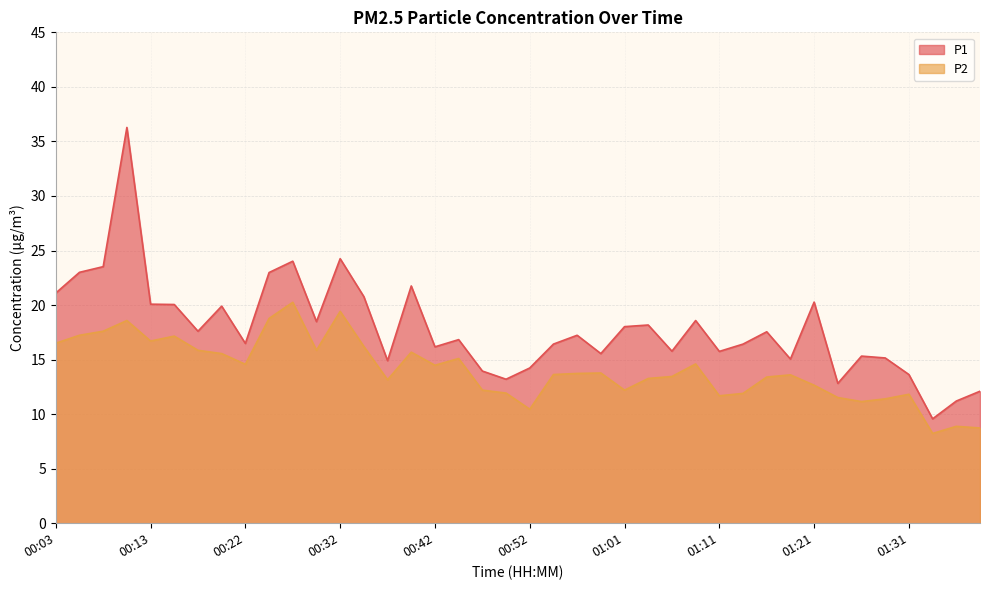

The P2 series shows 5.2 at 00:59. True or false?

False